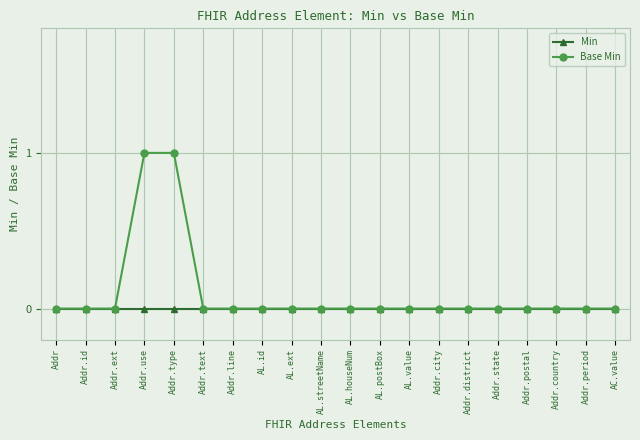

Is this an area chart (filled region under the line)?

No